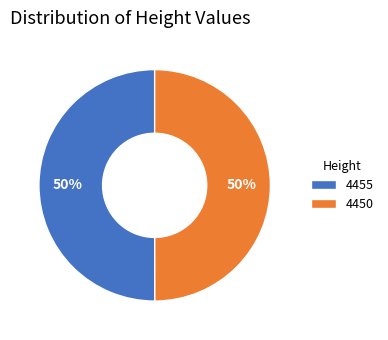

How many slices are in this pie chart?

2